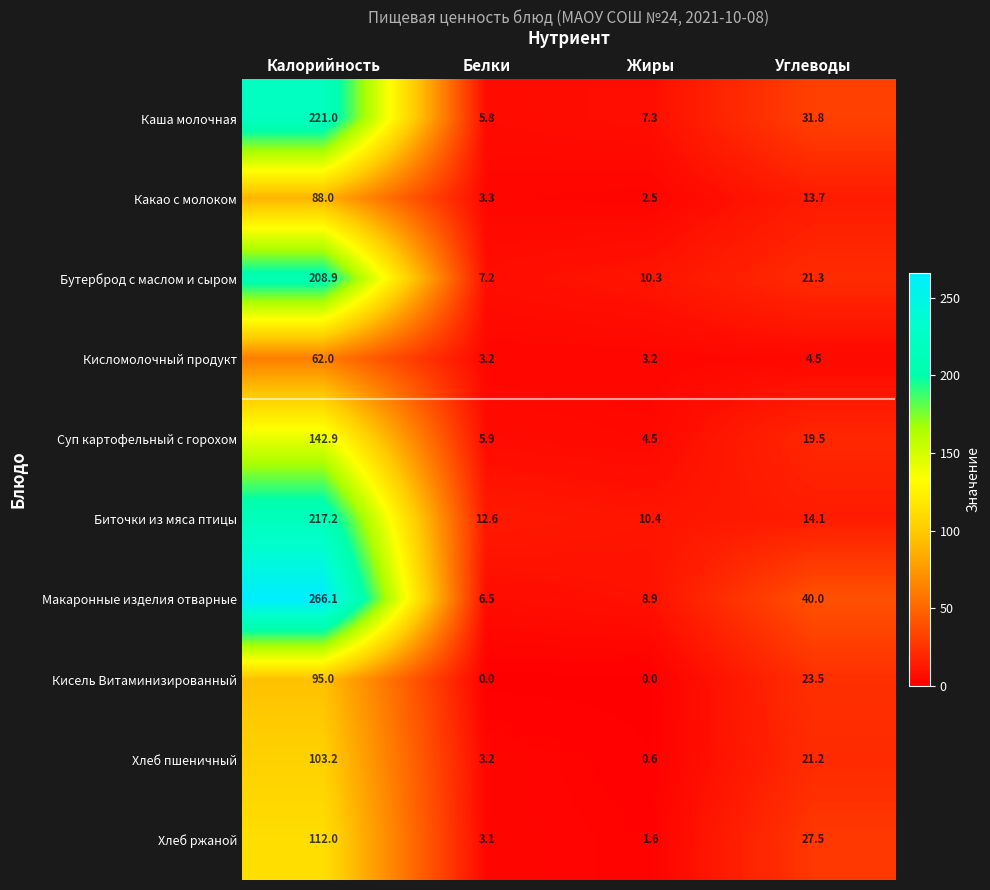

What is the difference between the maximum and minimum values in the Суп картофельный с горохом series?

138.4